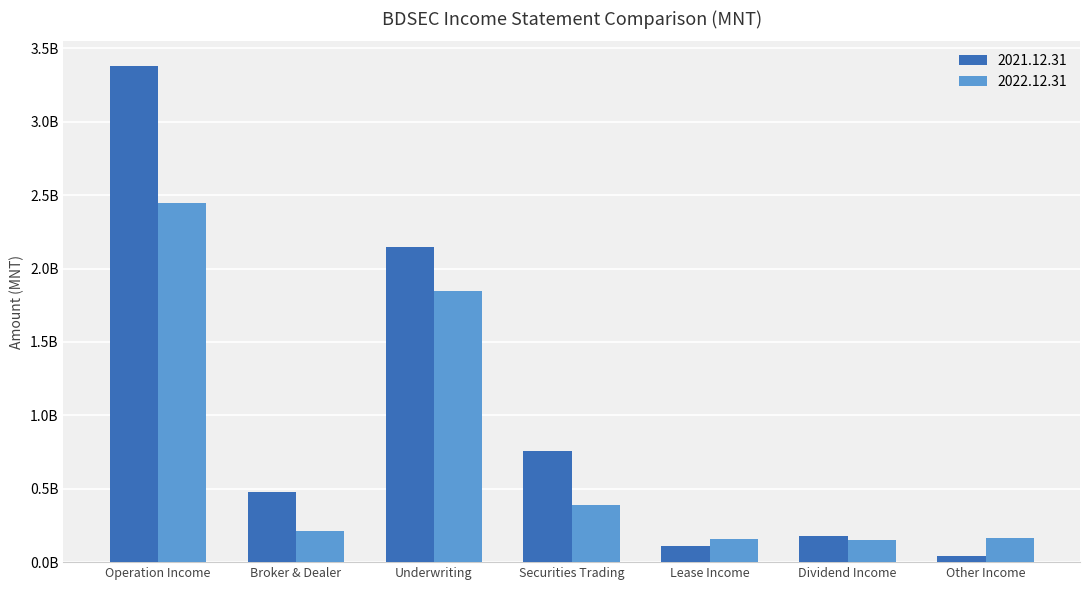

What is the spread (max minus min) of values at Operation Income?

930985500